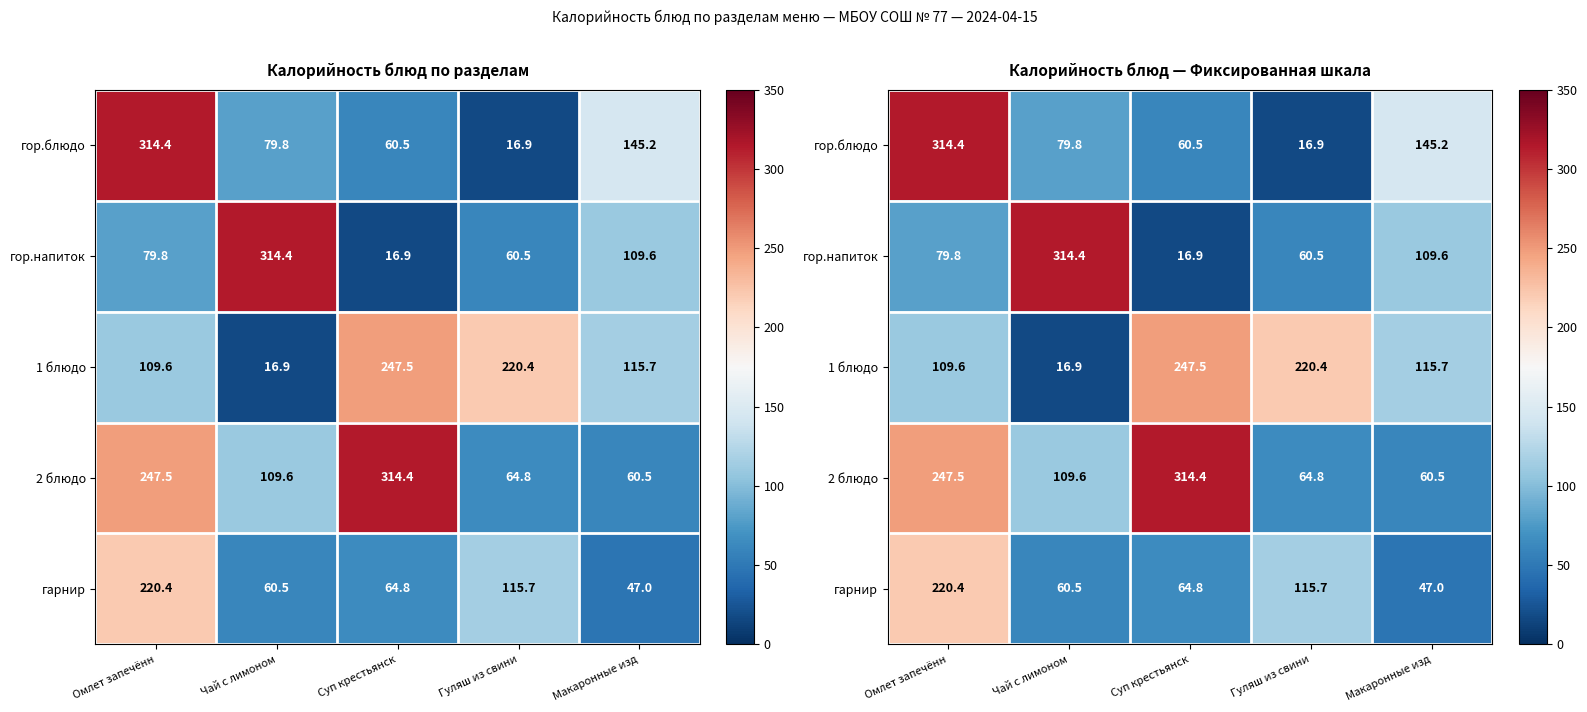

Rank the categories by гор.блюдо value from highest to lowest.

Омлет запечённ, Макаронные изд, Чай с лимоном, Суп крестьянск, Гуляш из свини